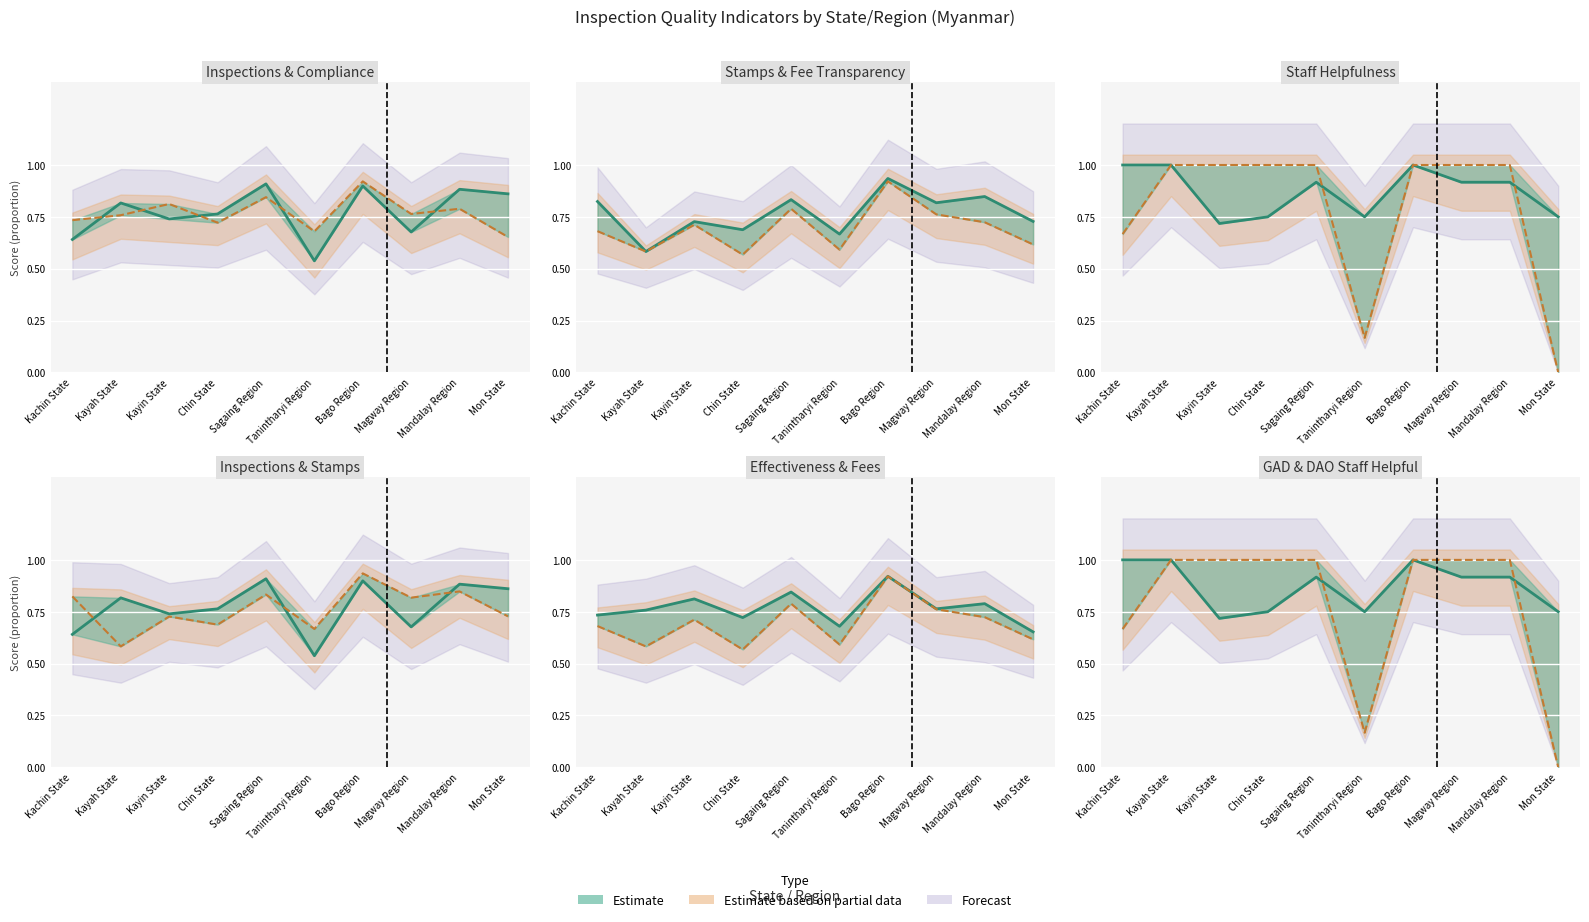

What is the average value of the GAD staff helpful (%) series?

0.9